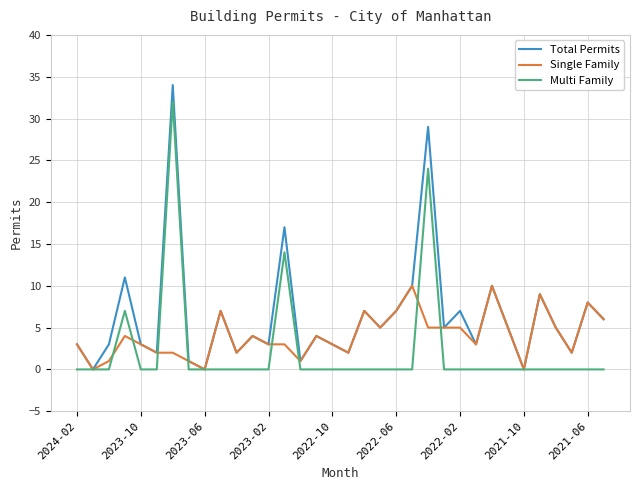

Is this an area chart (filled region under the line)?

No